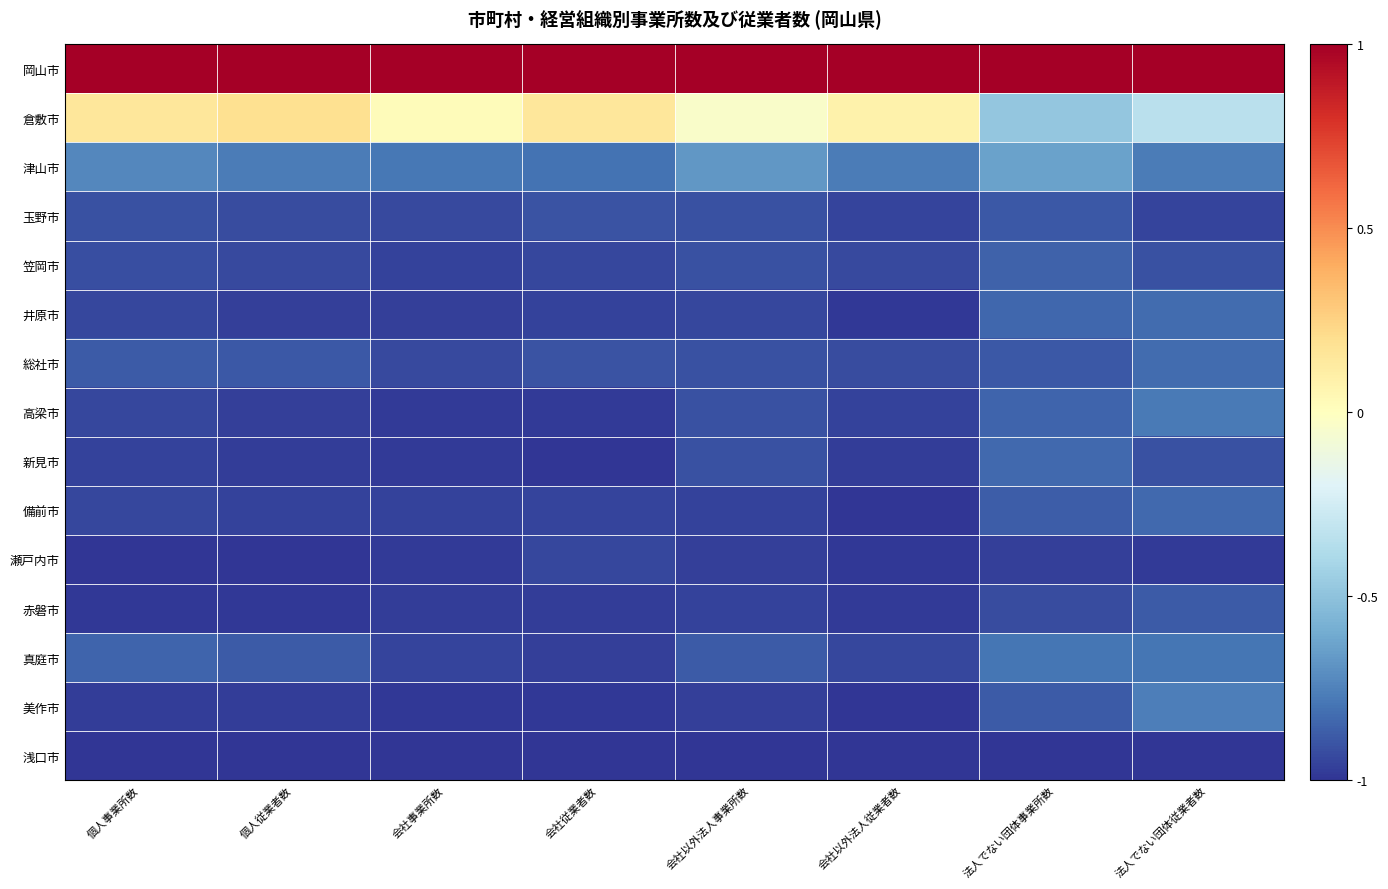

At which category does the chart reach its peak across all series?

個人事業所数